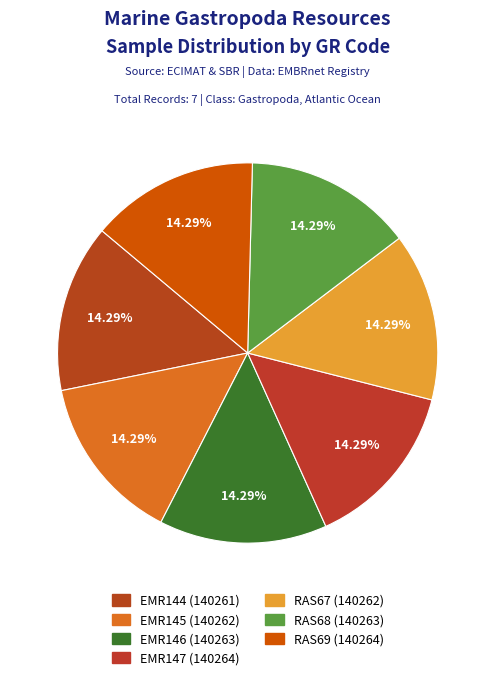

Rank the categories by value from highest to lowest.

EMR147, RAS69, EMR146, RAS68, EMR145, RAS67, EMR144